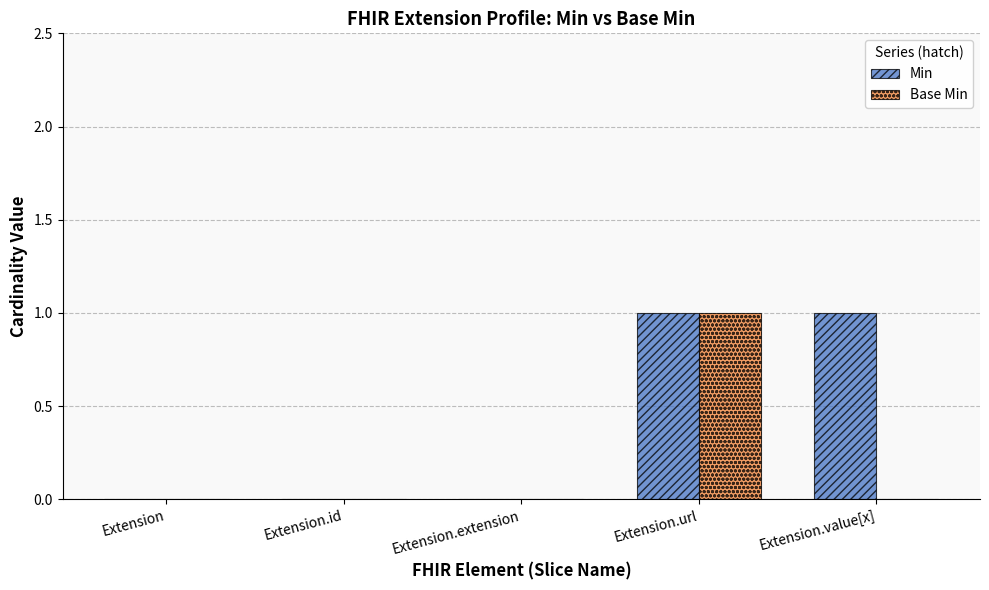

Are the bars horizontal?

No